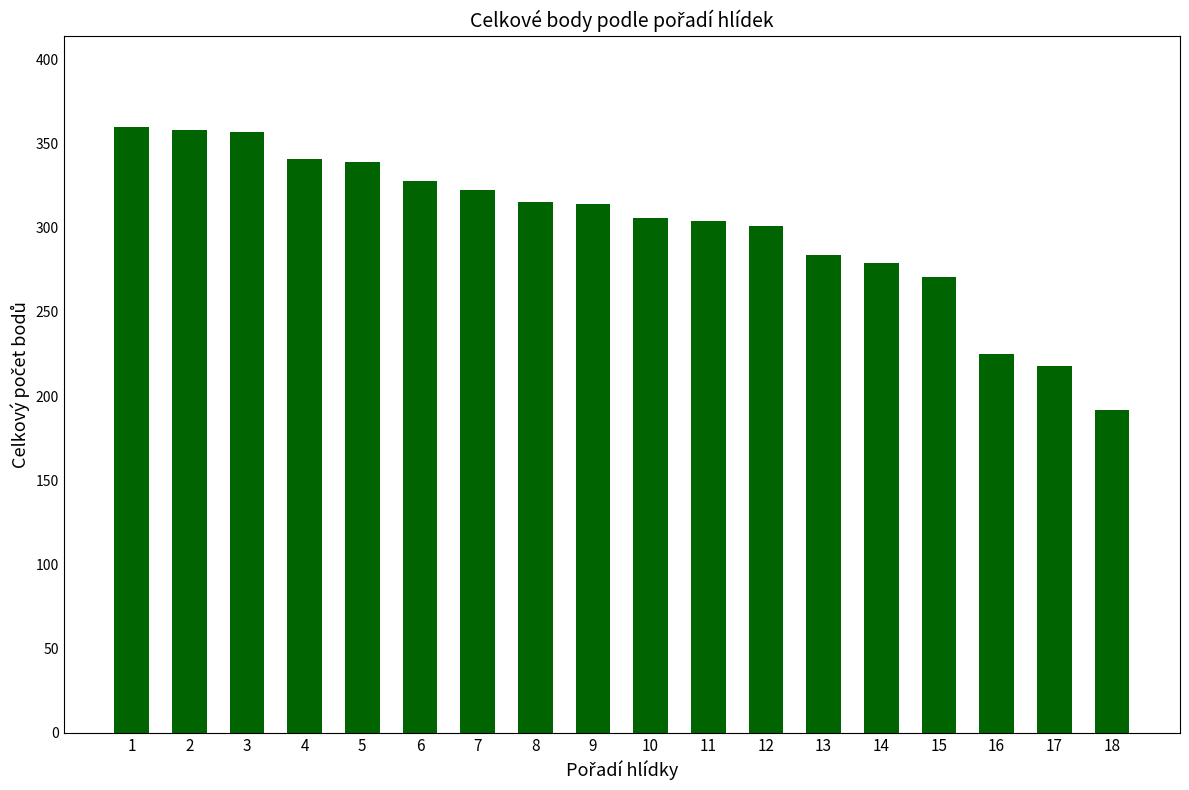

At which label does the data first exceed 314?

1